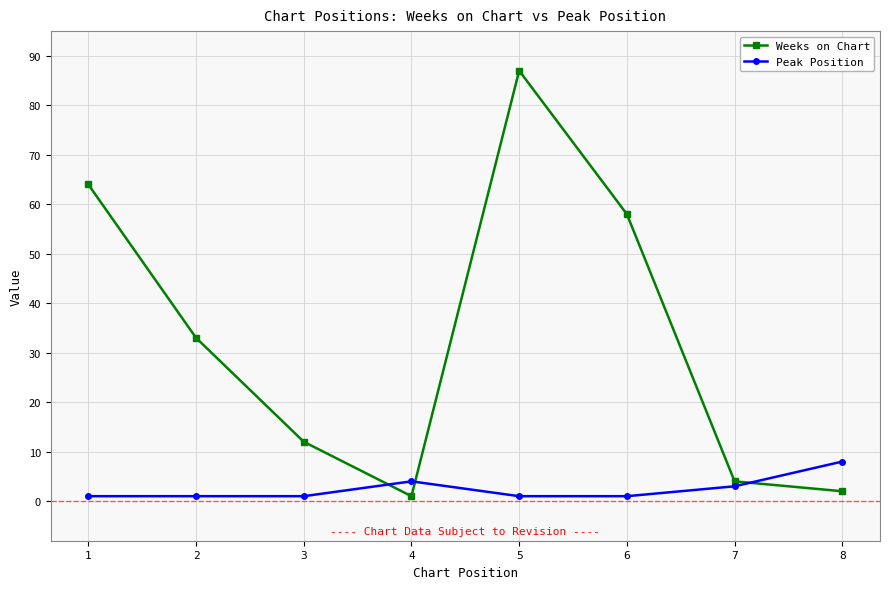

Reading left to right, list all the values displayed in this chart.

Weeks on Chart: 64	33	12	1	87	58	4	2
Peak Position: 1	1	1	4	1	1	3	8